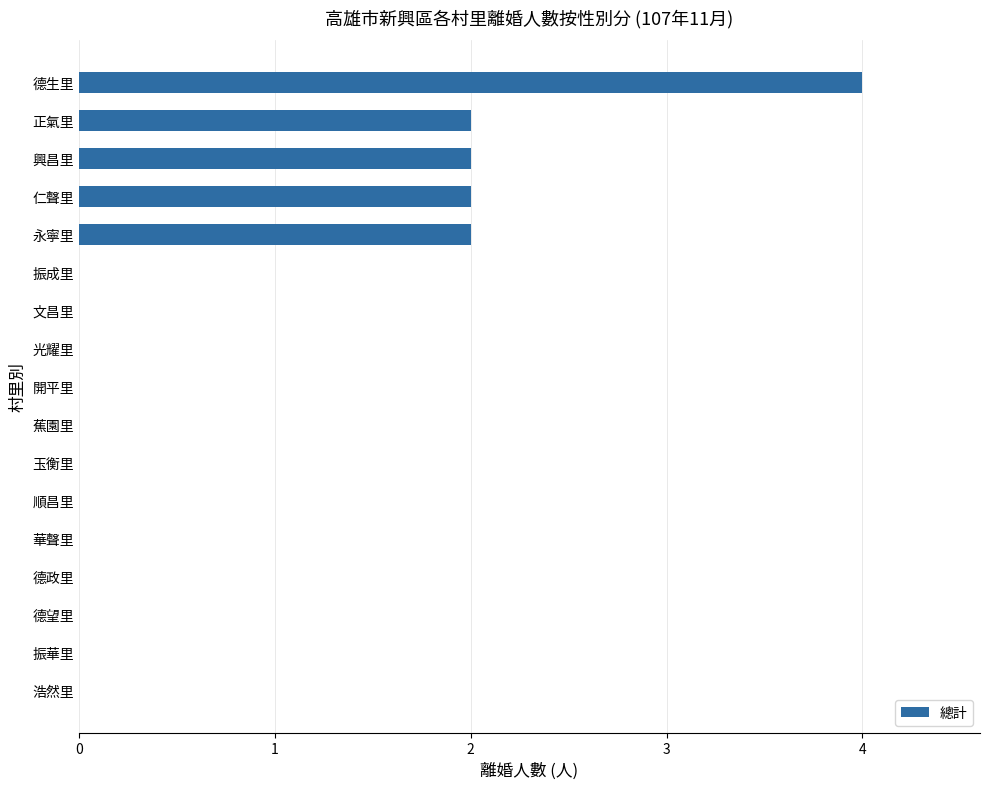

What is the sum of all values?

12